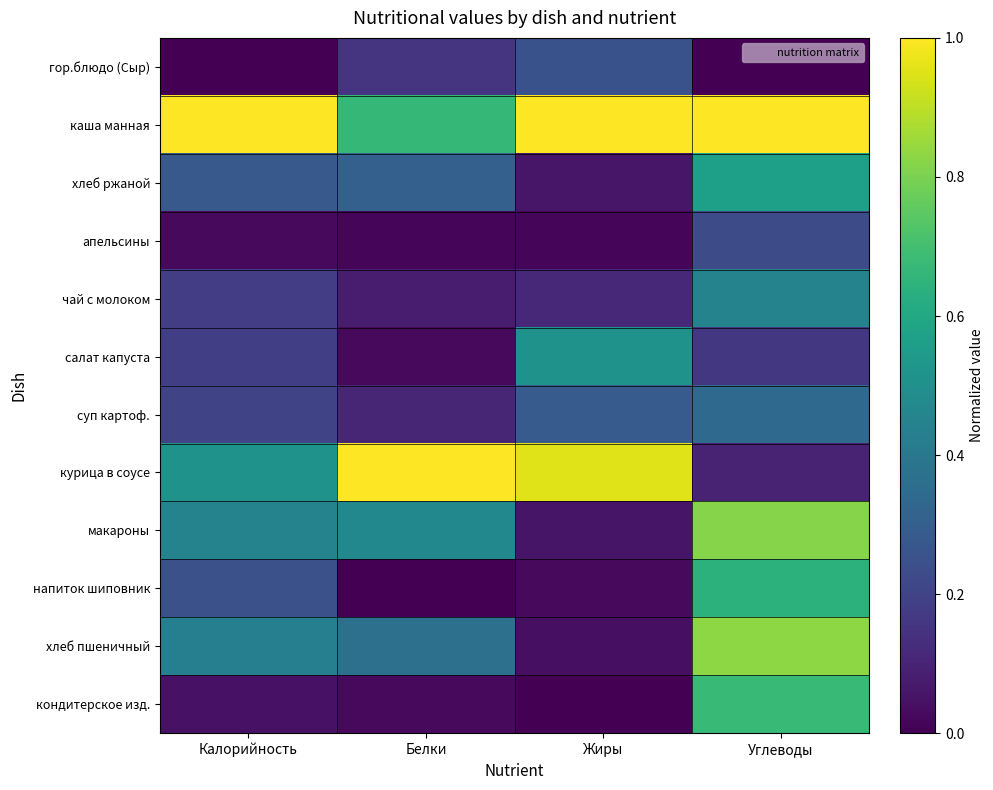

What is the maximum value shown in the chart?

1.0